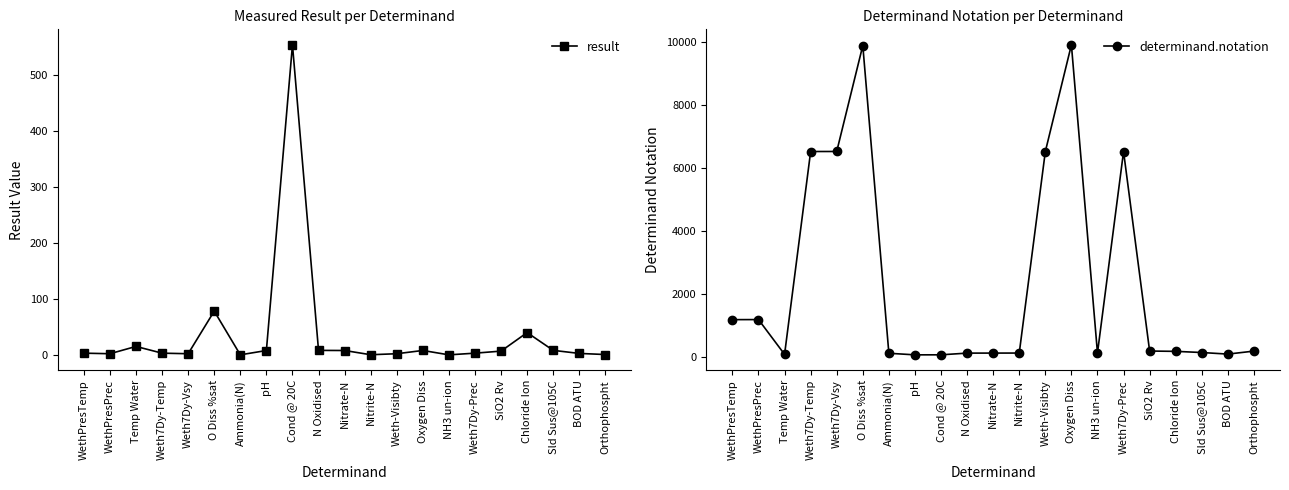

At which label does determinand.notation first exceed 172?

WethPresTemp